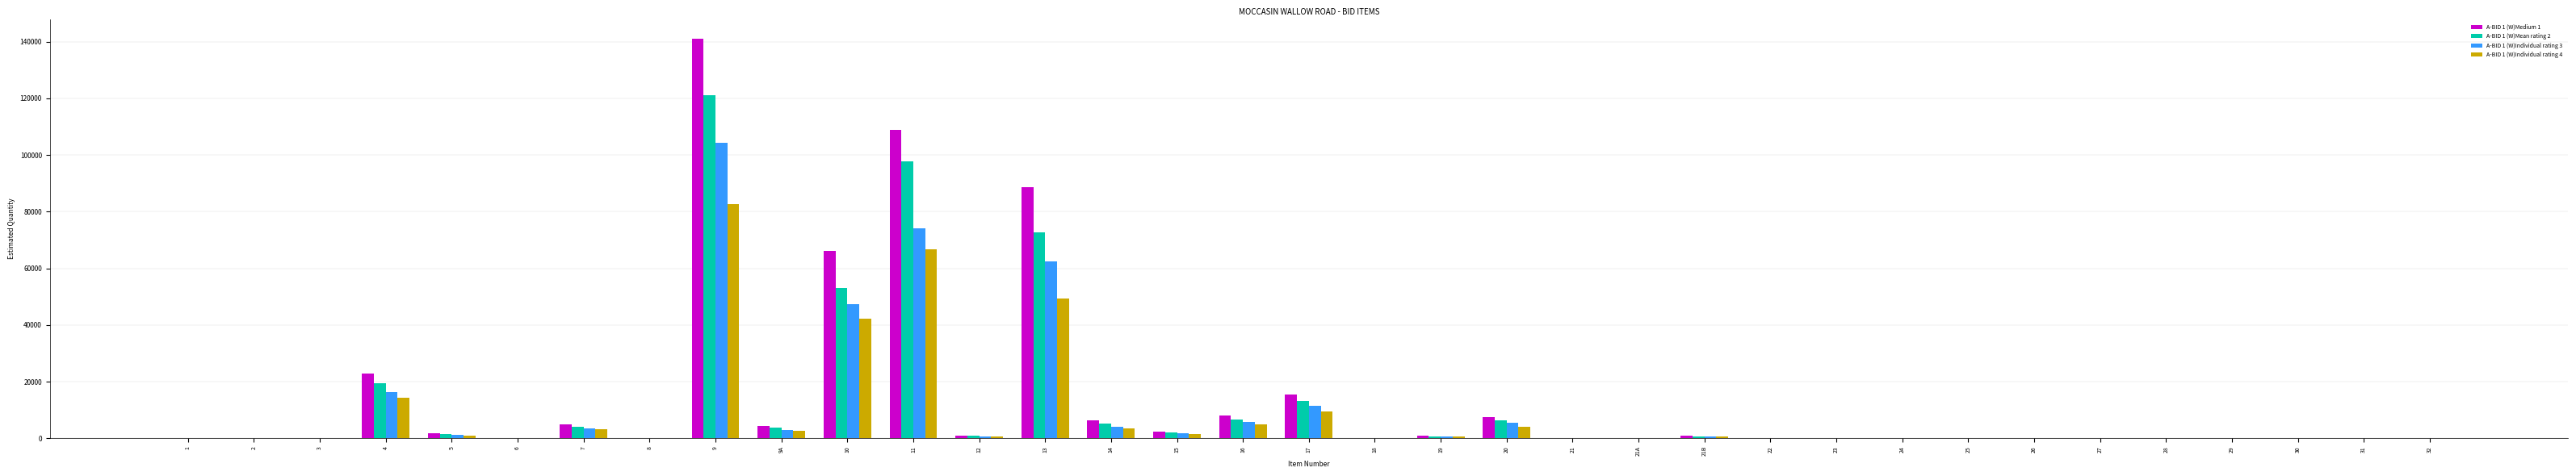

What is the maximum value shown in the chart?

140983.0